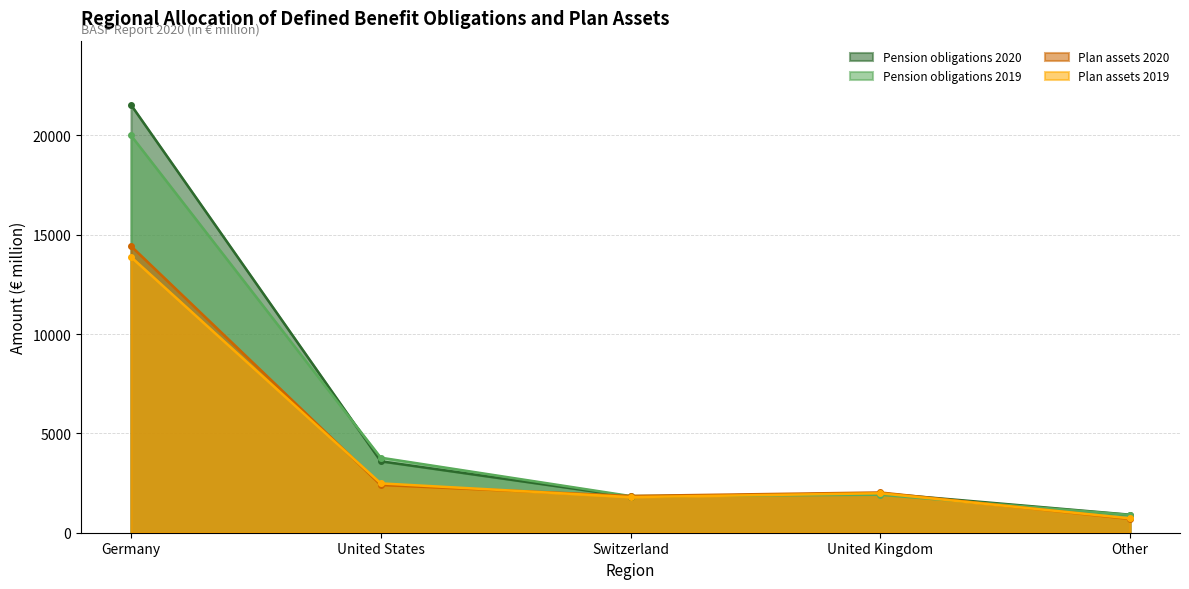

What is the label of the 3rd point from the left?

Switzerland